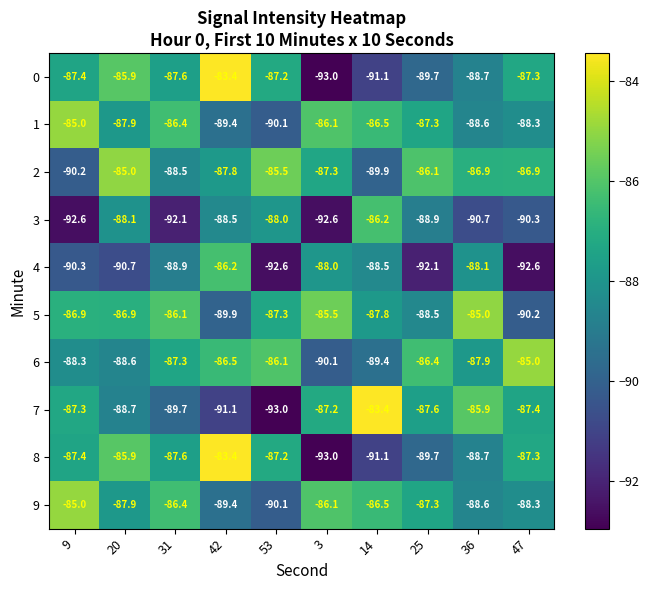

Where is 4 nearest to the value -89?

31